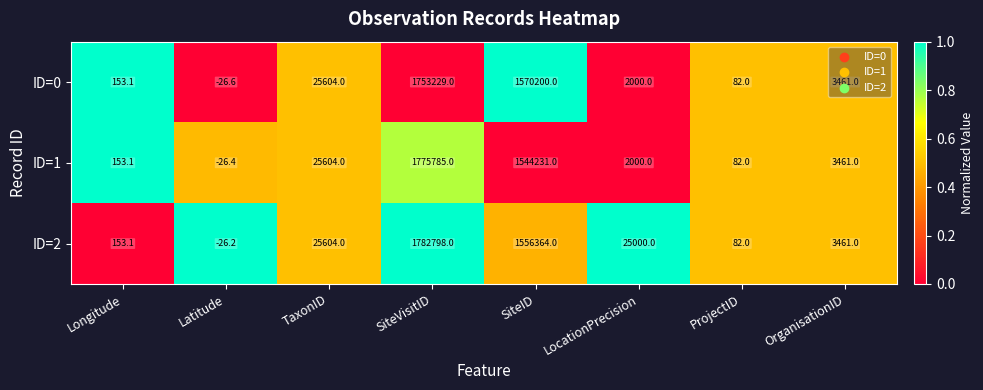

True or false: ID=2 has a value of 44.2 at Longitude.

False